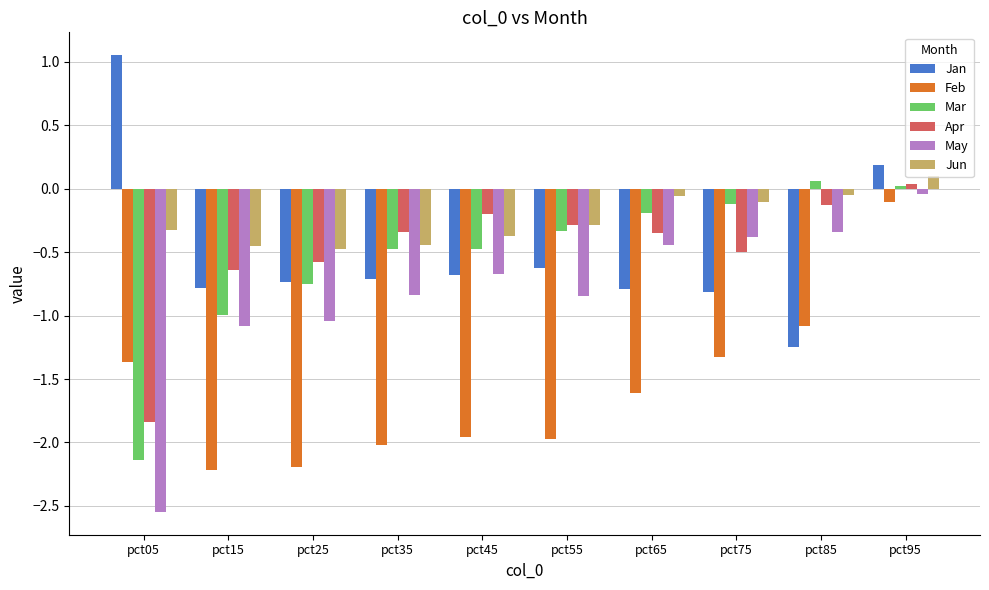

Between pct35 and pct75, which series saw the biggest shift?

Feb